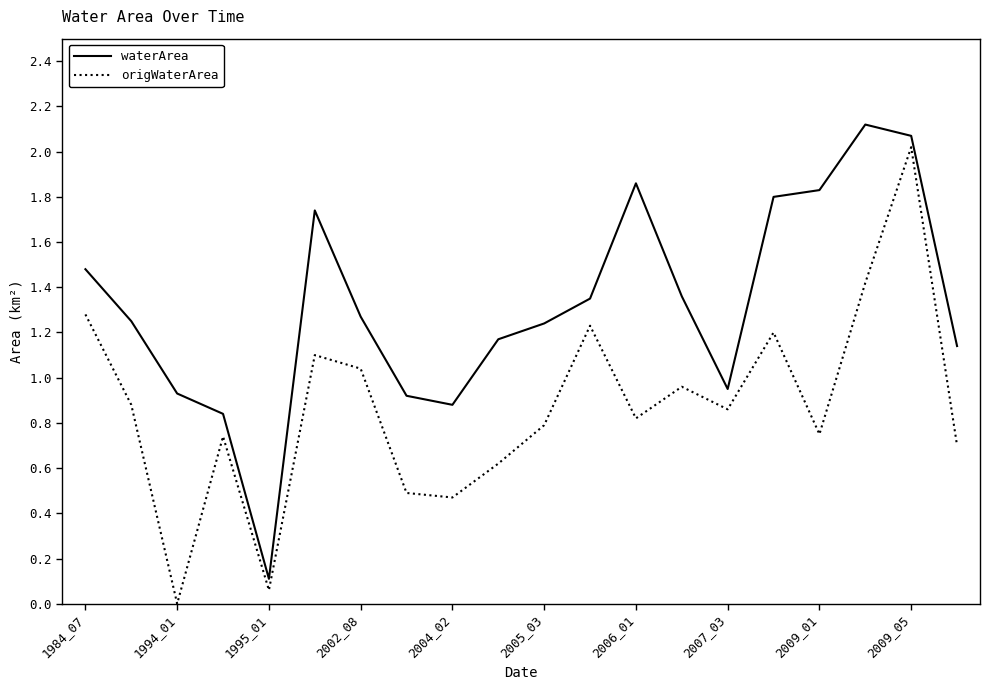

List the series in order of their peak value, lowest first.

origWaterArea, waterArea